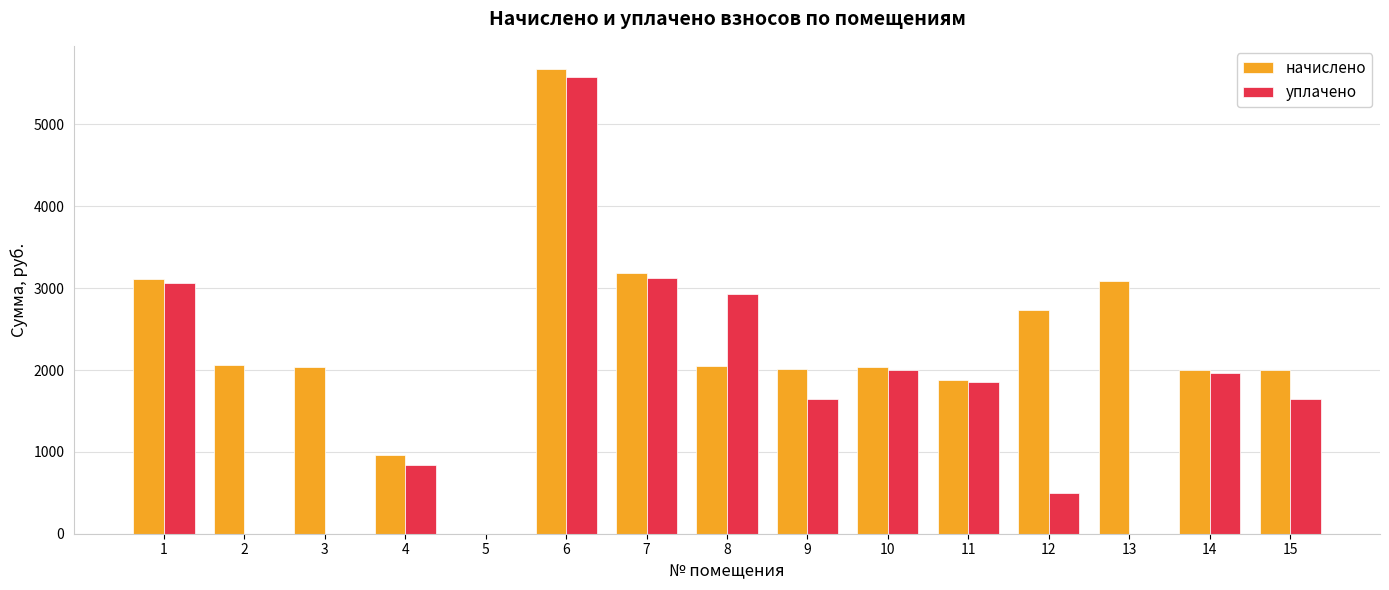

Where is уплачено nearest to the value 2787?

8